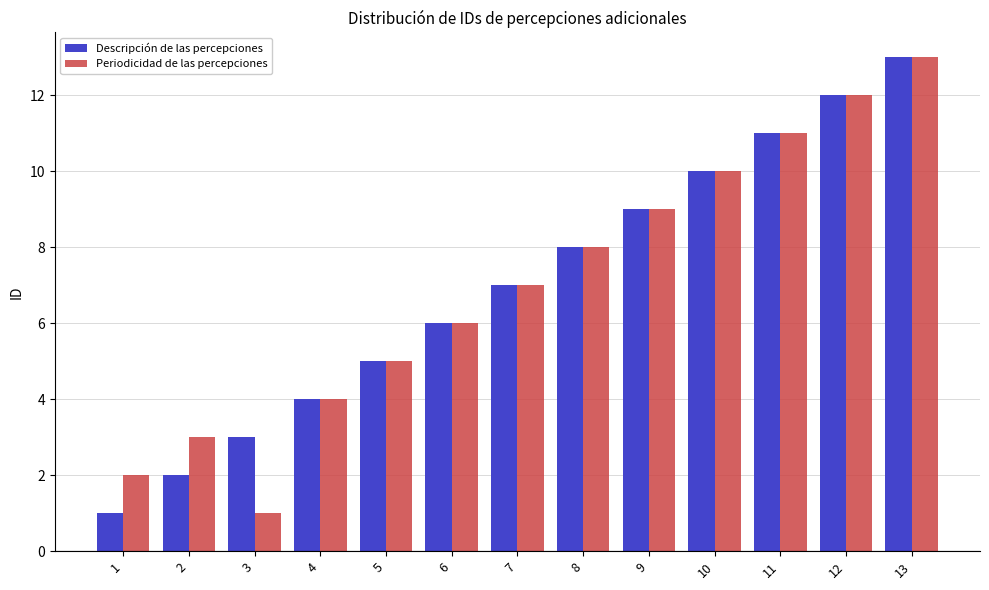

Reading left to right, extract all data points from this chart.

Descripción de las percepciones: 1	2	3	4	5	6	7	8	9	10	11	12	13
Periodicidad de las percepciones: 2	3	1	4	5	6	7	8	9	10	11	12	13